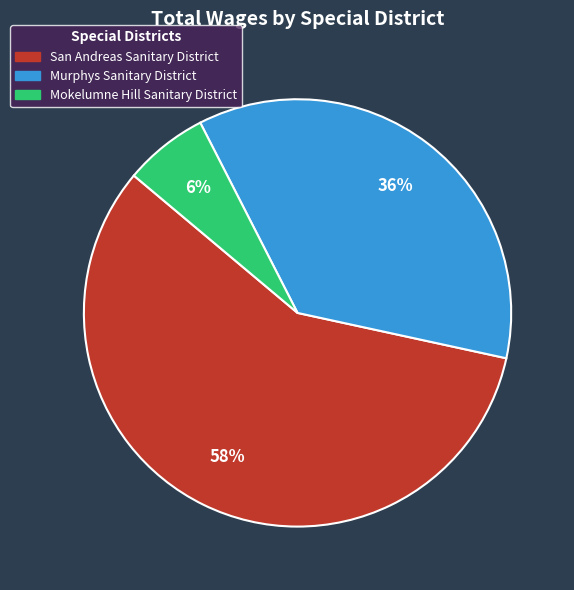

Does Murphys Sanitary District account for over 50% of the chart?

No